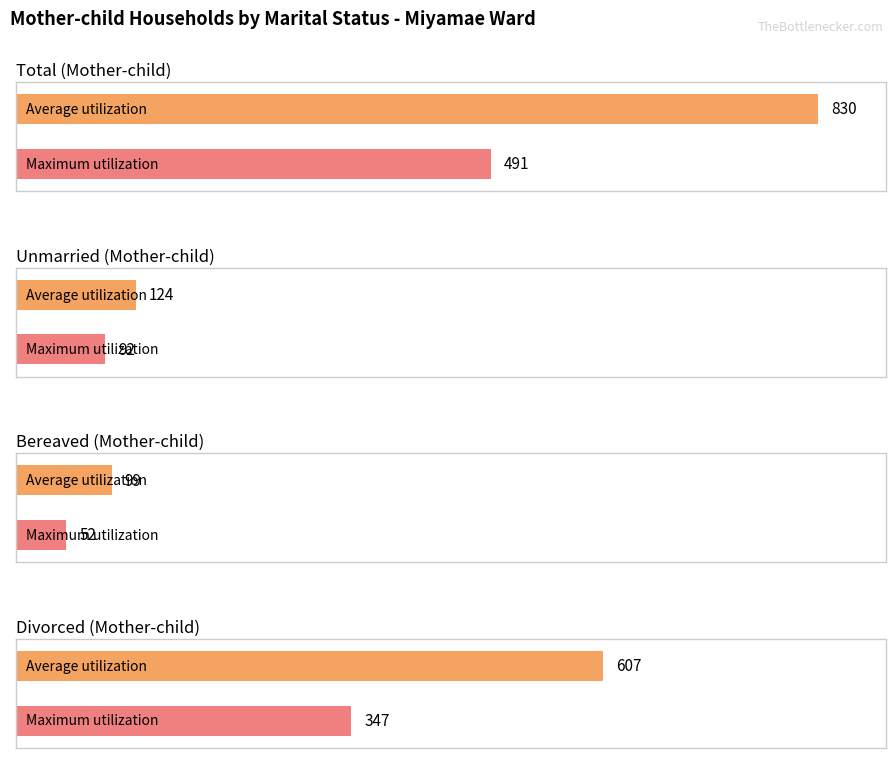

Are the bars grouped side by side (vs. stacked)?

Yes